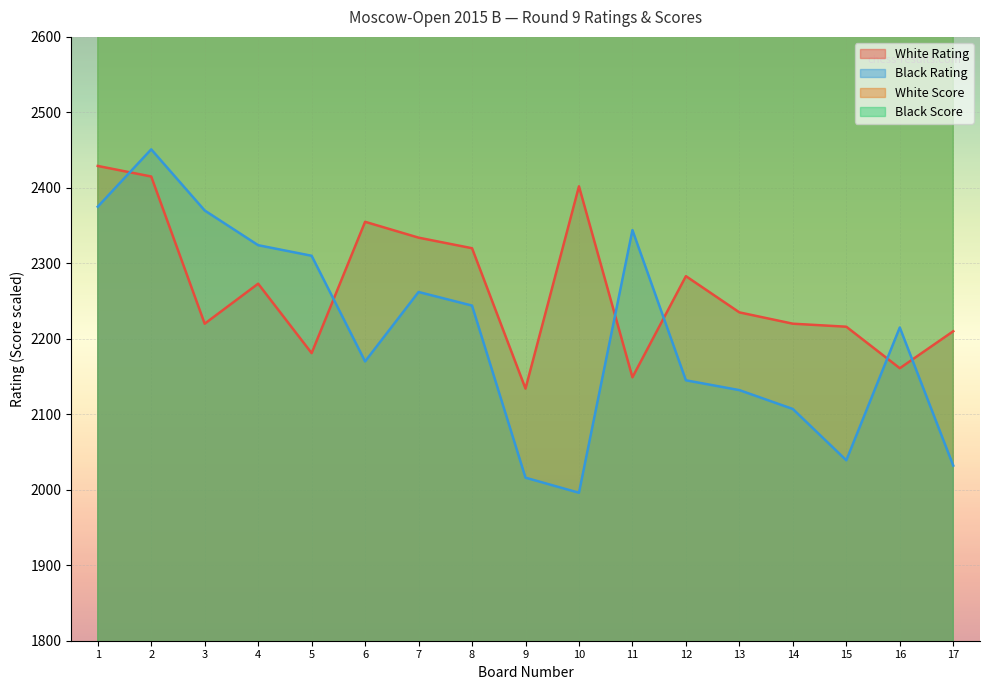

True or false: Black Score and Black Rating intersect in this chart.

False